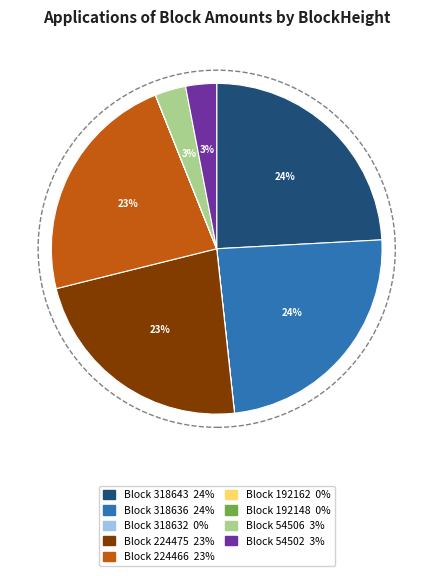

Is there a majority slice in this chart?

No